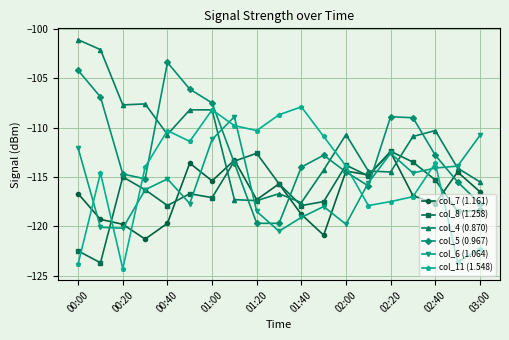

Count the number of data series in this chart.

6